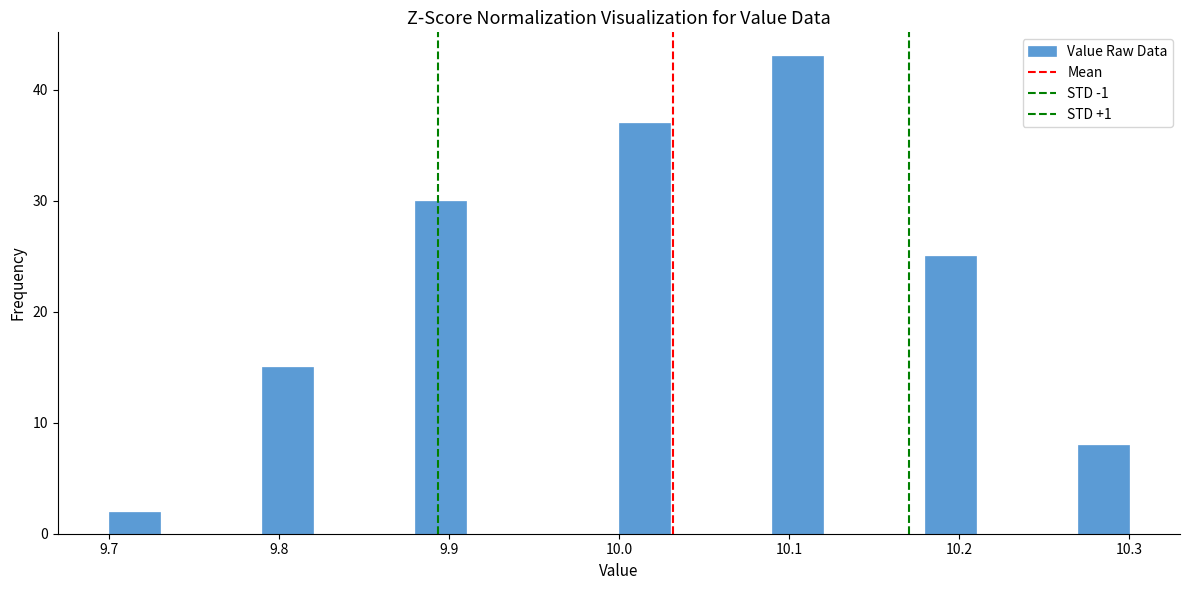

Around what value on the x-axis is the tallest bar? Give the approximate position of its centre, as read against the axis.

10.11